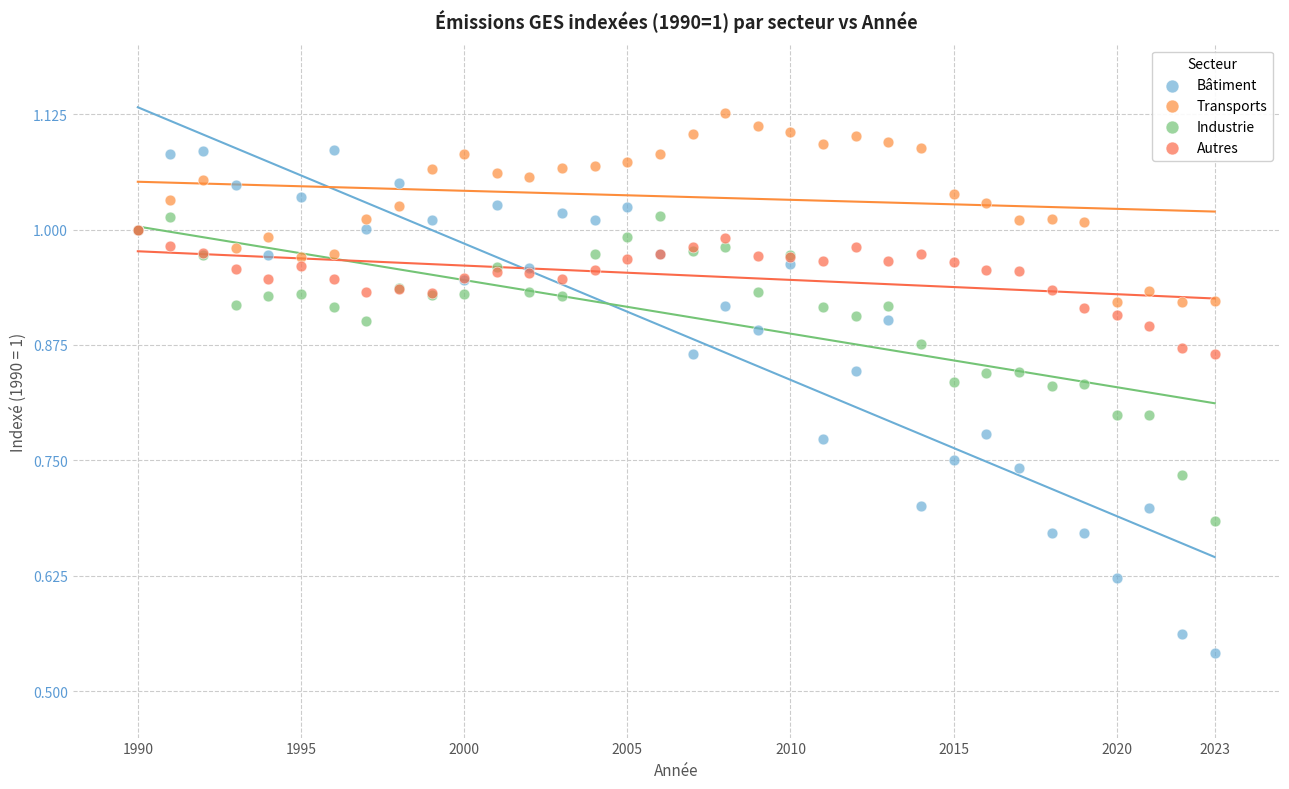

What are all the series names shown in the legend?

Bâtiment, Transports, Industrie, Autres